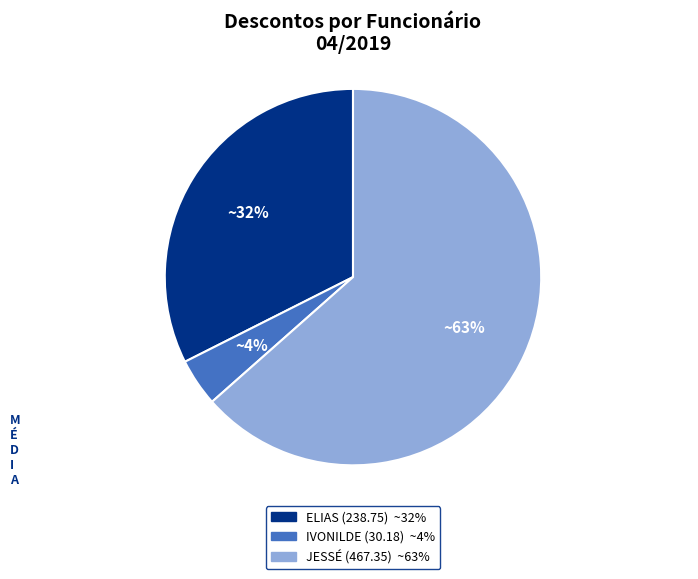

Does any single category account for the majority?

Yes